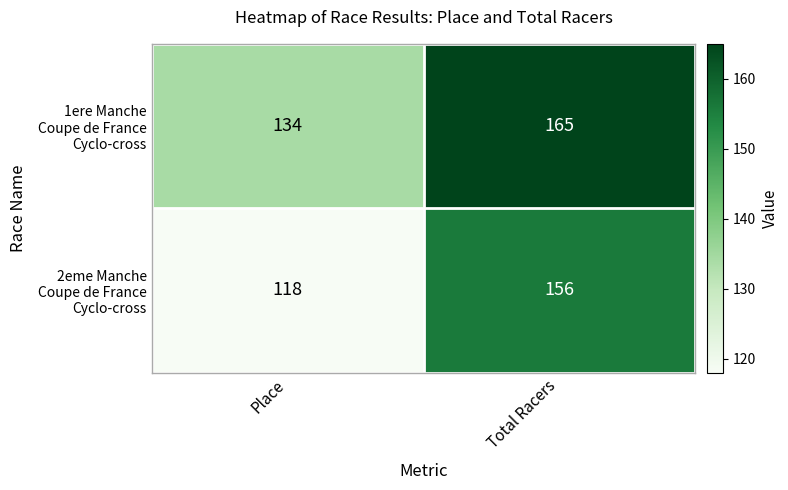

At which category is the sum across all series the highest?

Total Racers